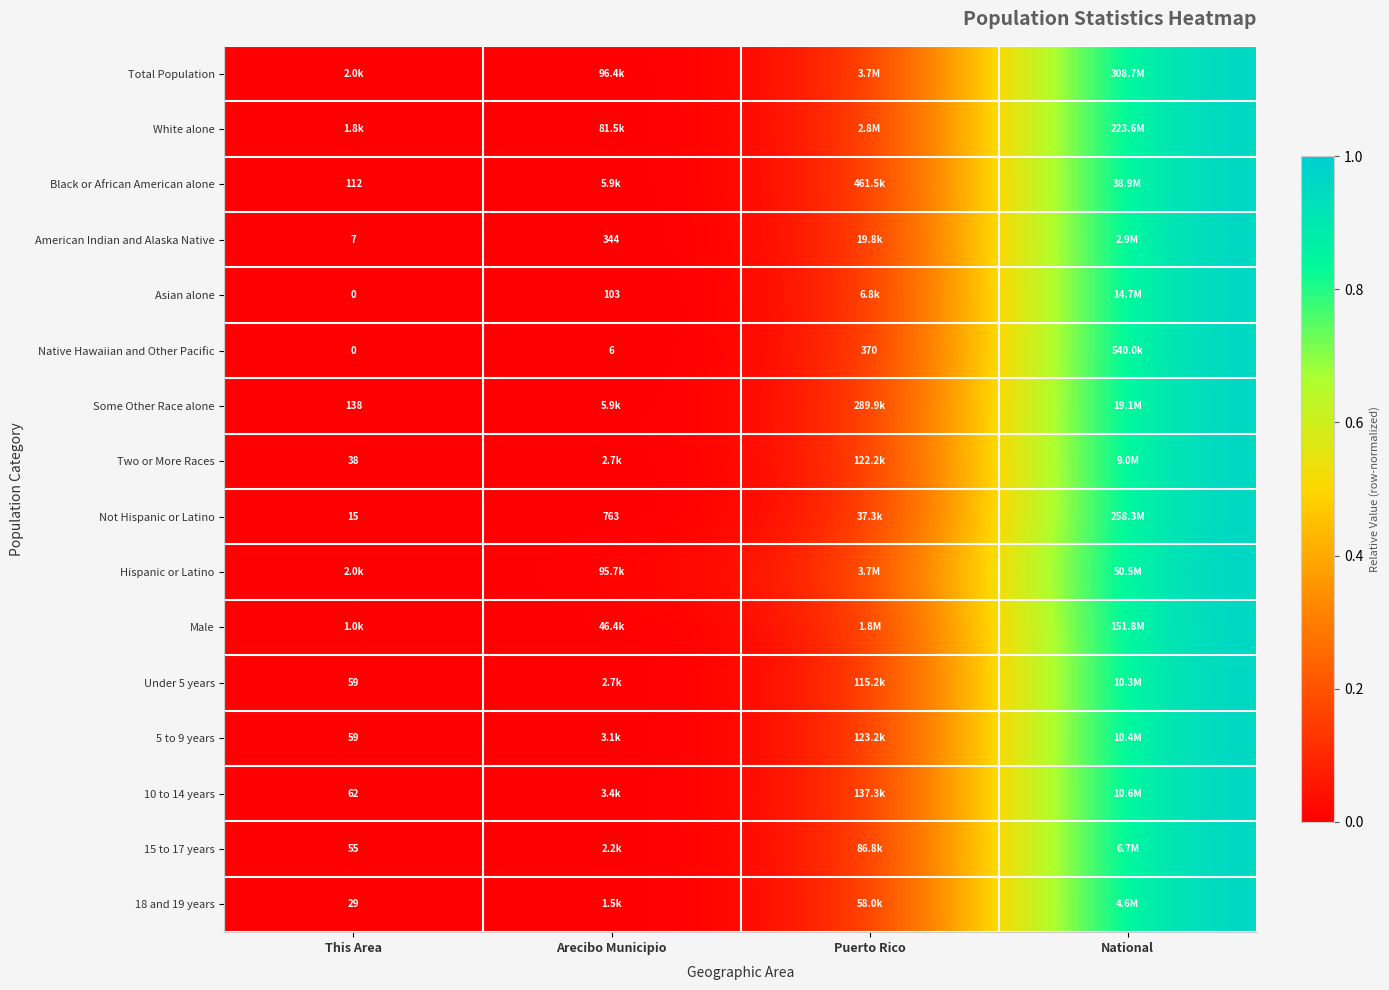

Is it true that Under 5 years equals 0.0 at Puerto Rico?

False